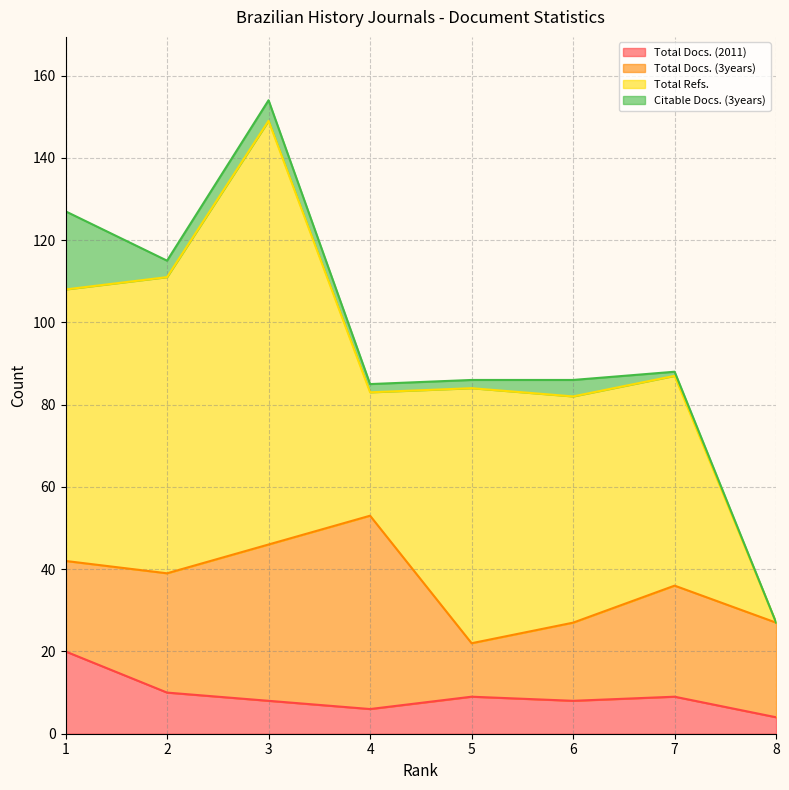

Reading right to left, extract all data points from this chart.

Total Docs. (2011): 4	9	8	9	6	8	10	20
Total Docs. (3years): 23	27	19	13	47	38	29	22
Total Refs.: 0	51	55	62	30	103	72	66
Citable Docs. (3years): 0	1	4	2	2	5	4	19